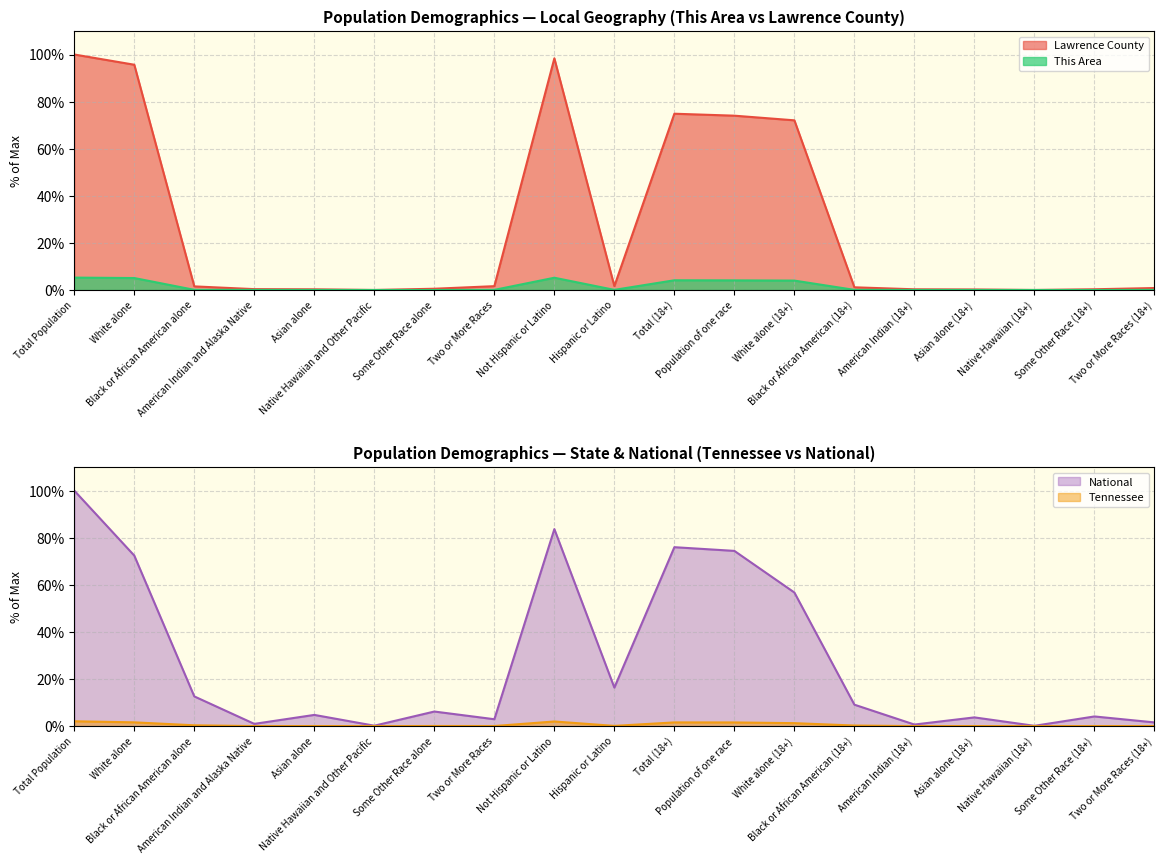

At how many categories does at least one series exceed 10?

8